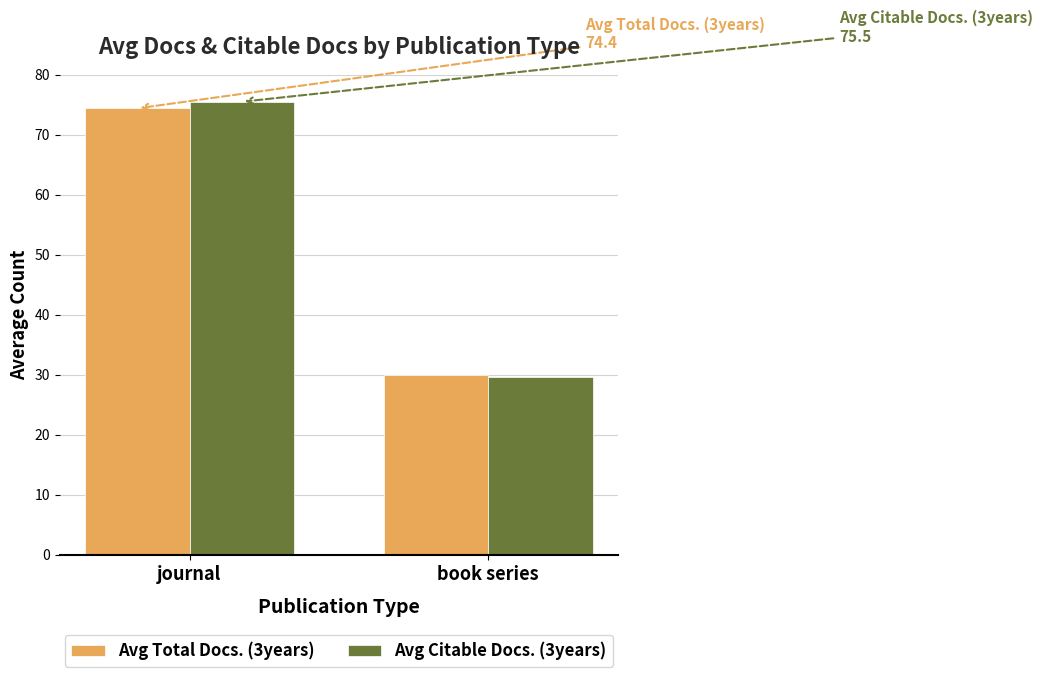

Rank the categories by Avg Total Docs. (3years) value from lowest to highest.

book series, journal